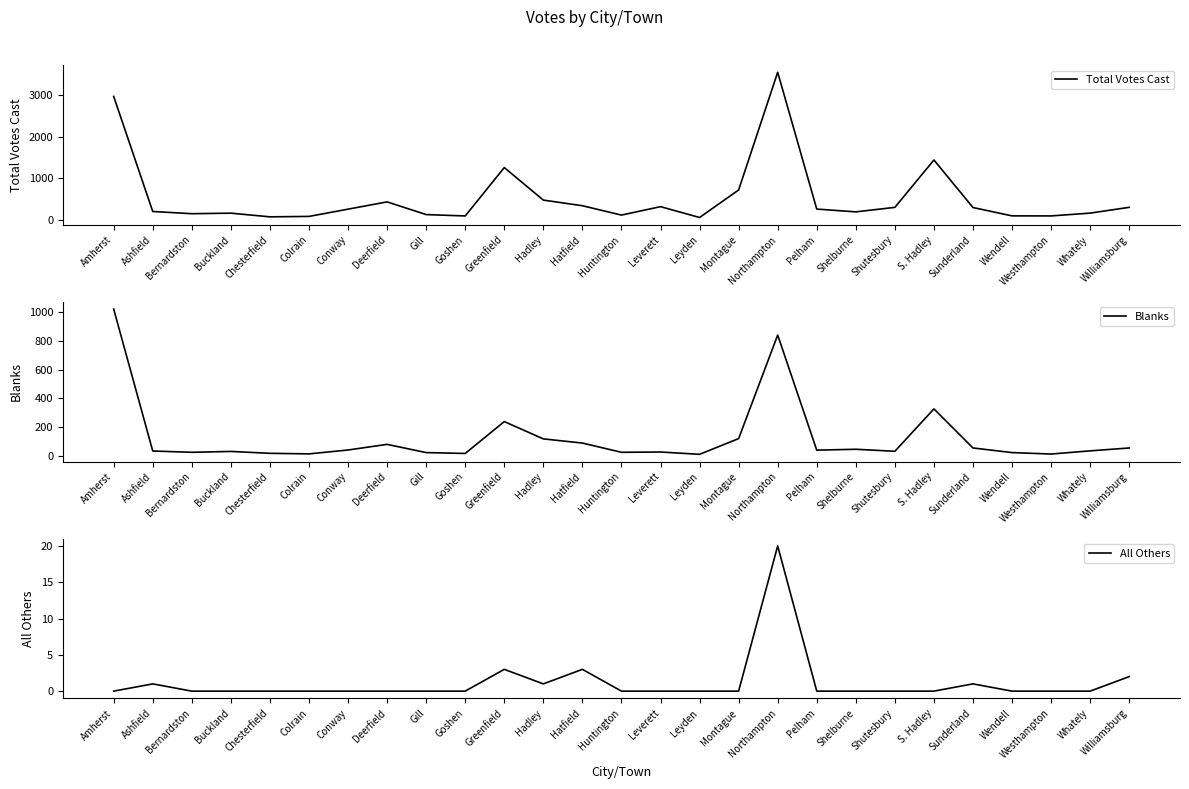

How many lines are shown in the chart?

3